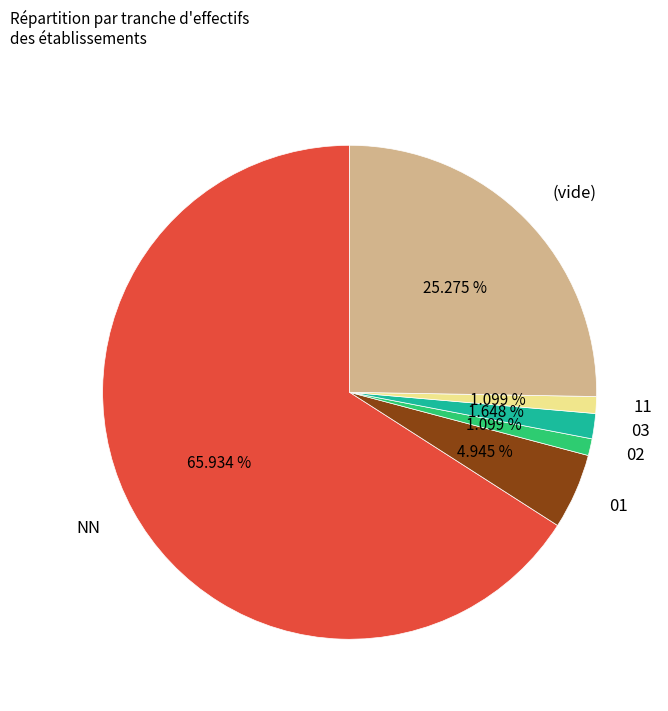

To the nearest percent, what is the difference between the 02 and NN slice percentages?

65%